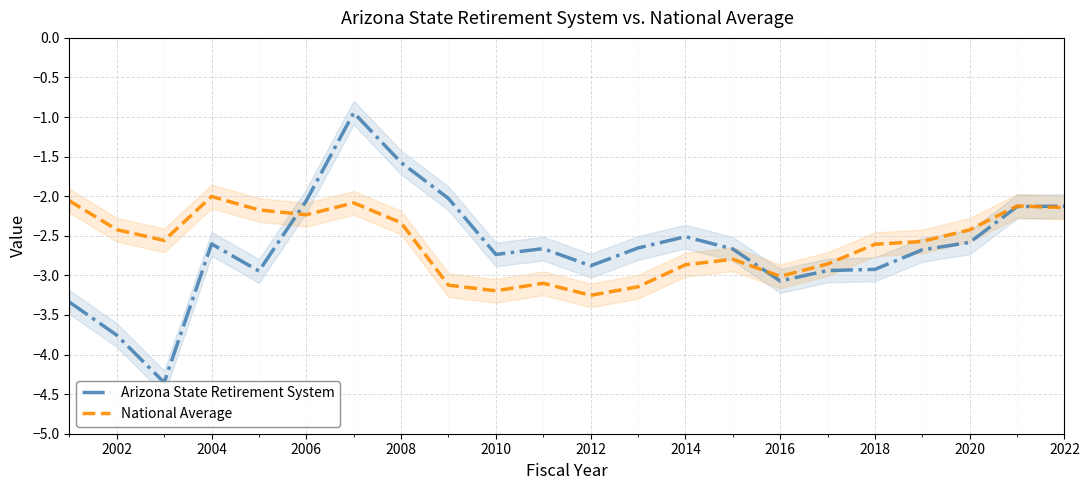

What is the lowest value of the National Average series?

-3.3